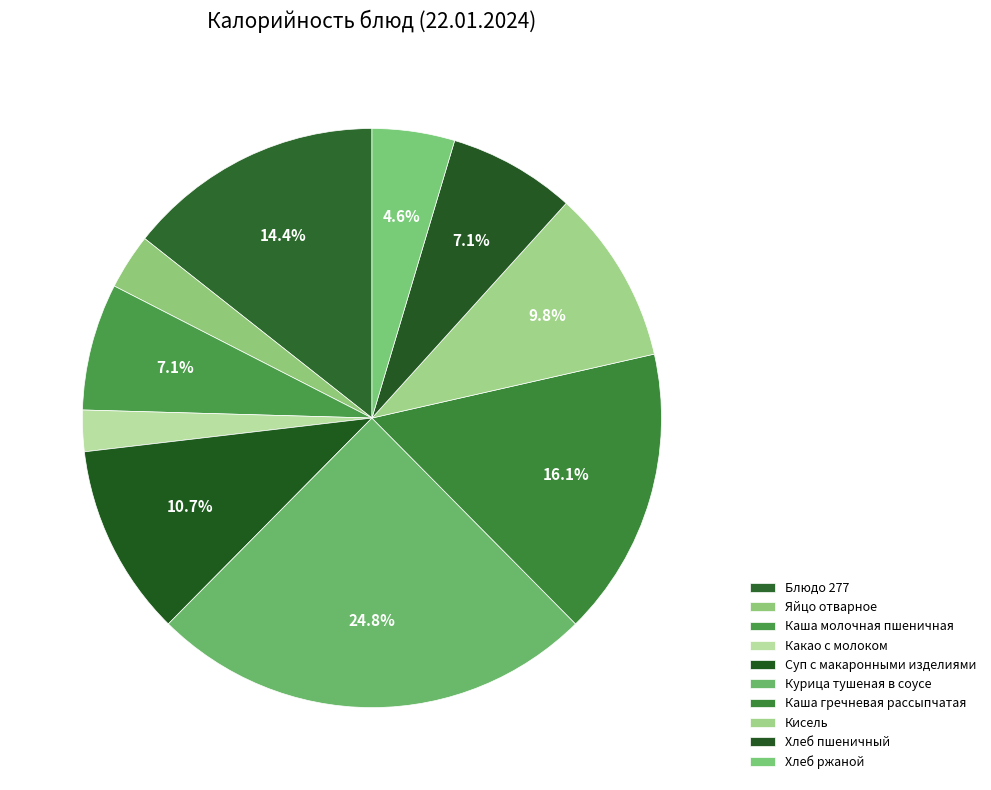

Does Хлеб пшеничный represent more than half of the total?

No